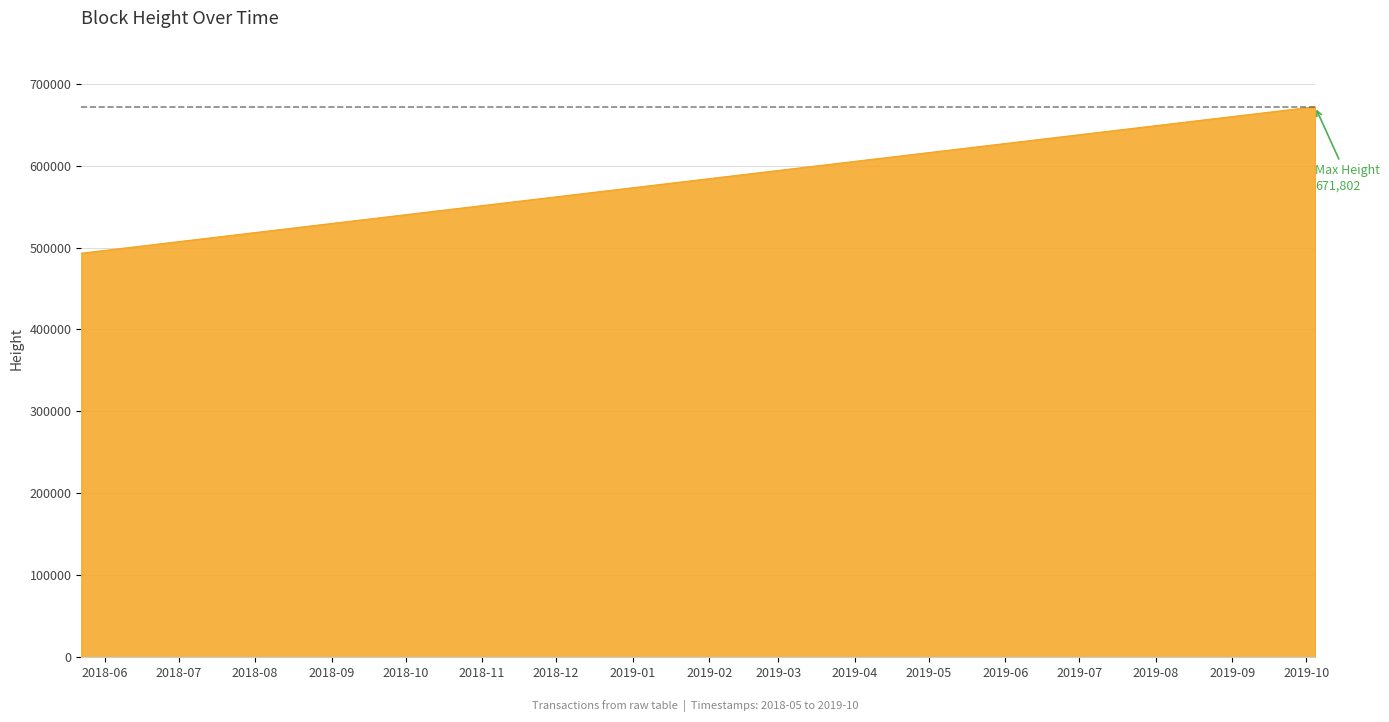

What is the smallest value displayed?

493097